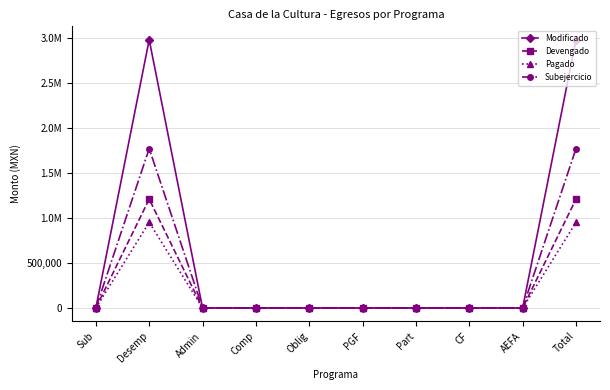

What are all the series names shown in the legend?

Modificado, Devengado, Pagado, Subejercicio